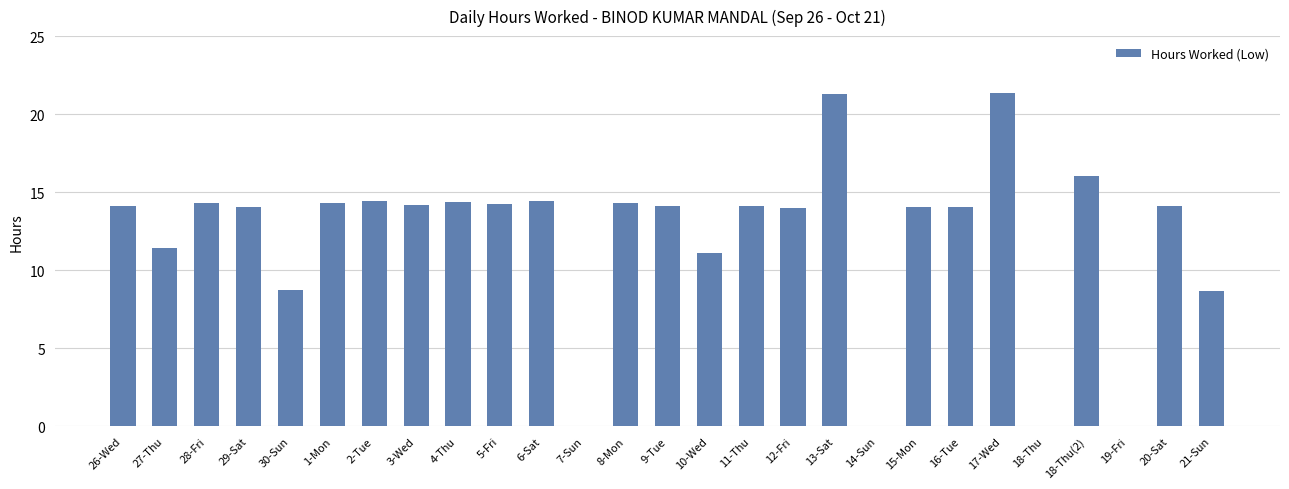

Does the chart contain stacked bars?

No